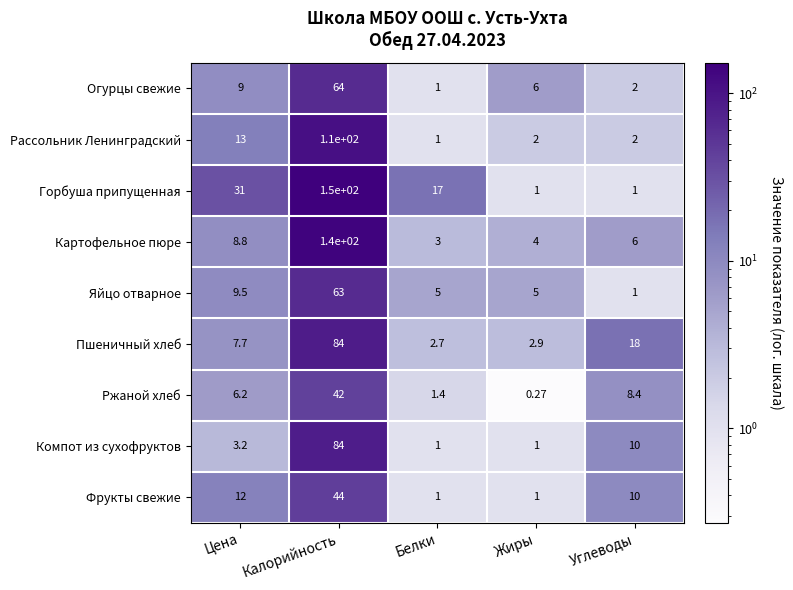

Between Белки and Жиры, which series saw the biggest shift?

Горбуша припущенная